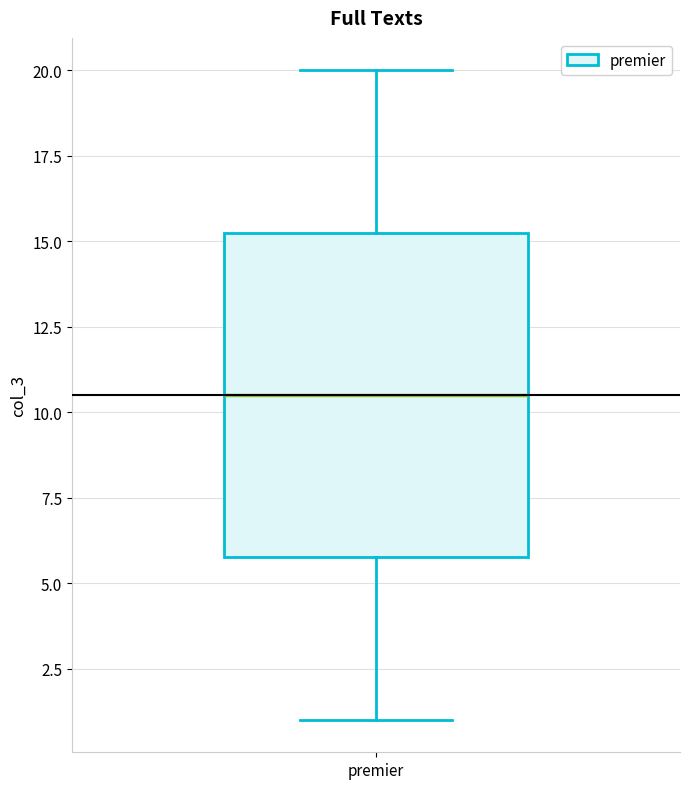

Read this box plot against the y-axis: the position of the median line, the range covered by the box, and the ends of both whiskers. The values are not printed on the chart, so give them approximately, as read against the axis.

median 10.5, box 6.0 to 15.5, whiskers 1.0 to 20.0